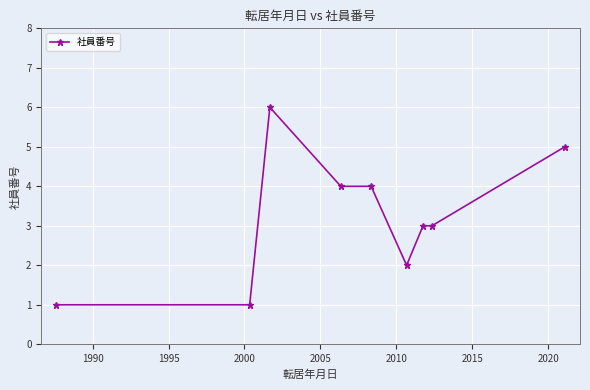

True or false: the data has more than 0 interior local peaks.

True